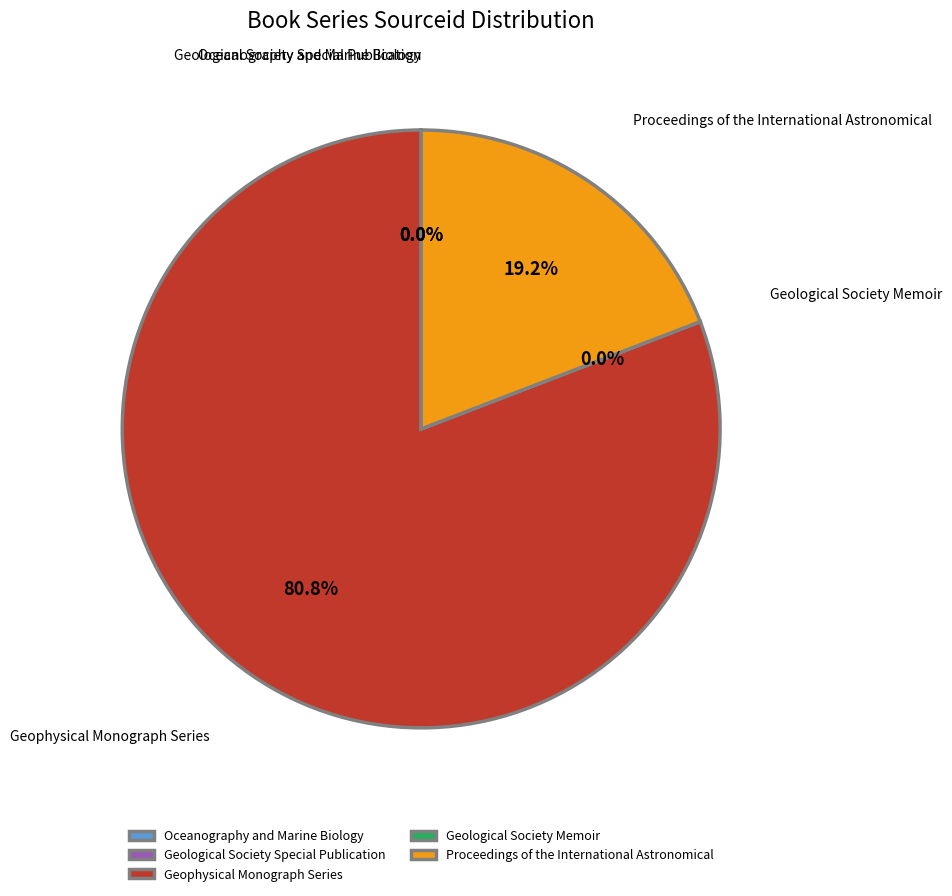

What is the largest slice in the pie chart?

Geophysical Monograph Series